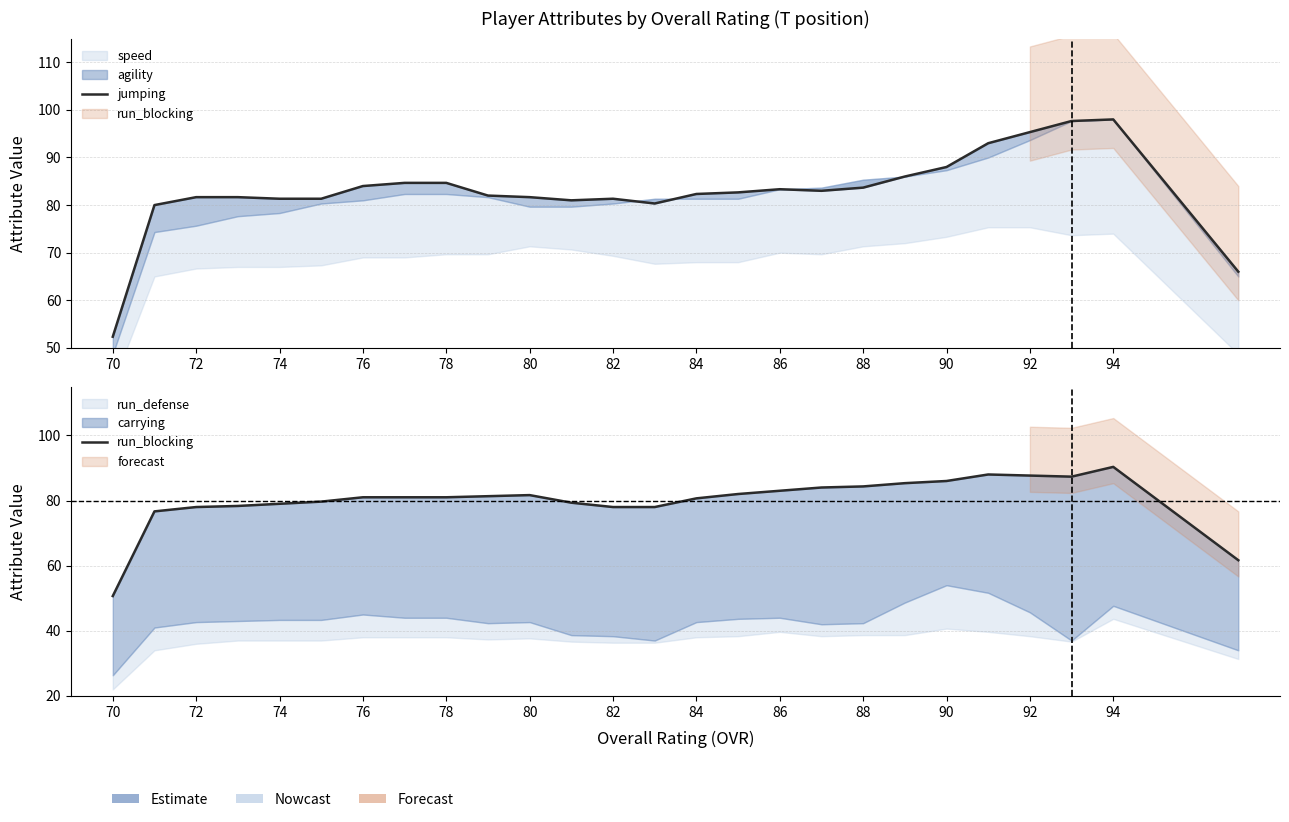

What is the smallest value displayed?

50.7